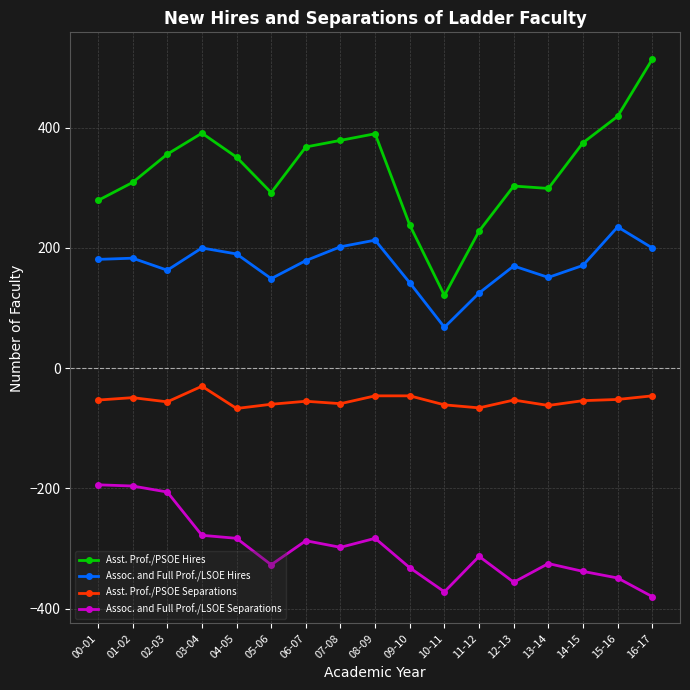

What is the value of the Asst. Prof./PSOE Separations point at the 17th from the left?

-46